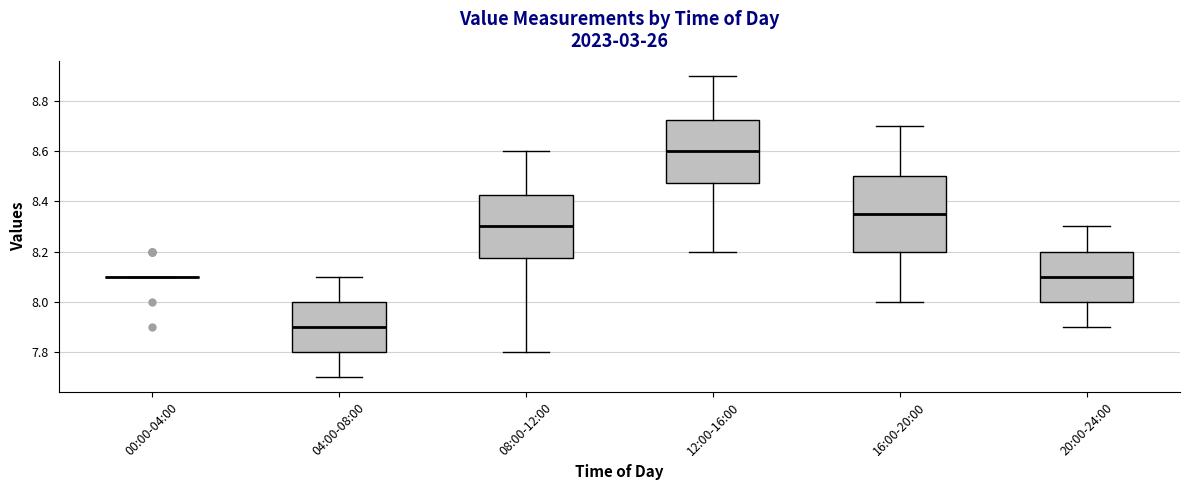

Where is the upper edge of the box for 08:00-12:00 on the y-axis? The values are not printed on the chart, so give them approximately, as read against the axis.

8.42